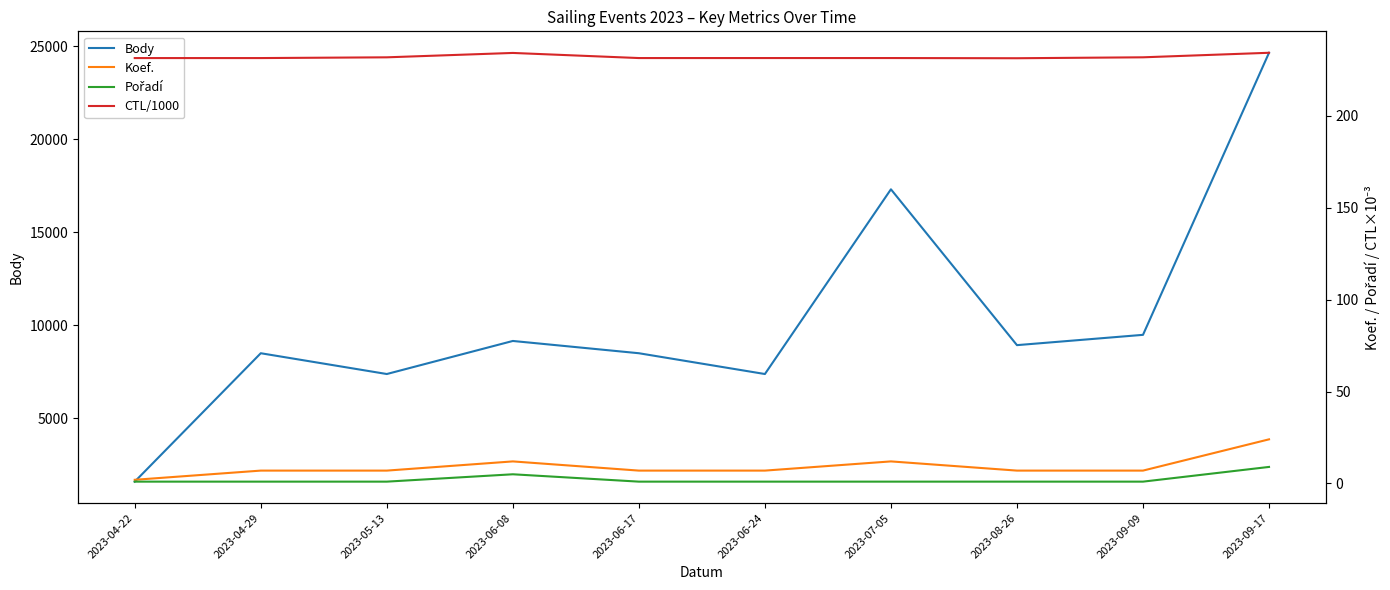

List the series in order of their peak value, lowest first.

Pořadí, Koef., CTL/1000, Body